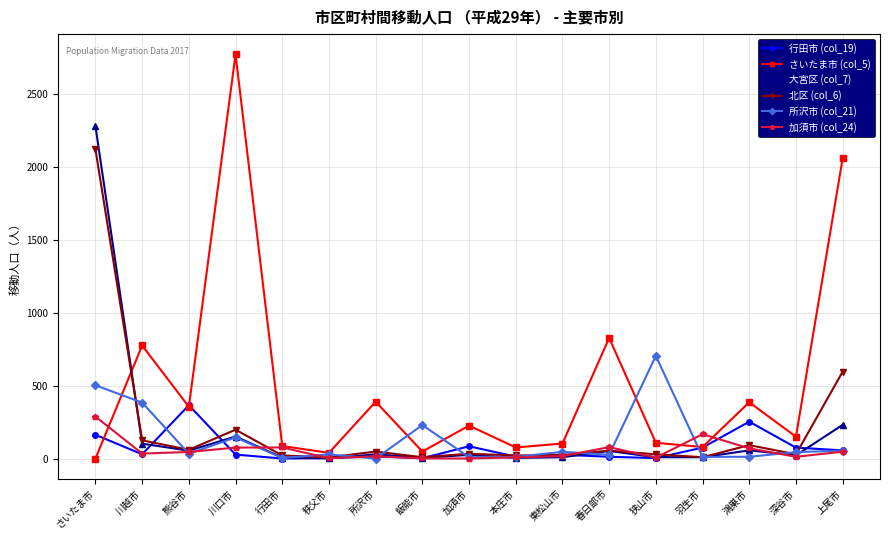

At さいたま市, list the series in order from largest to smallest.

大宮区 (col_7), 北区 (col_6), 所沢市 (col_21), 加須市 (col_24), 行田市 (col_19), さいたま市 (col_5)